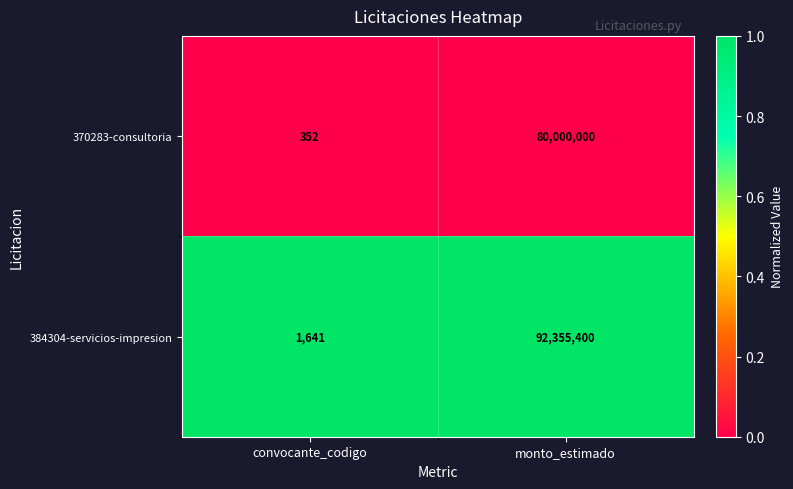

How many data points does each series have?

2